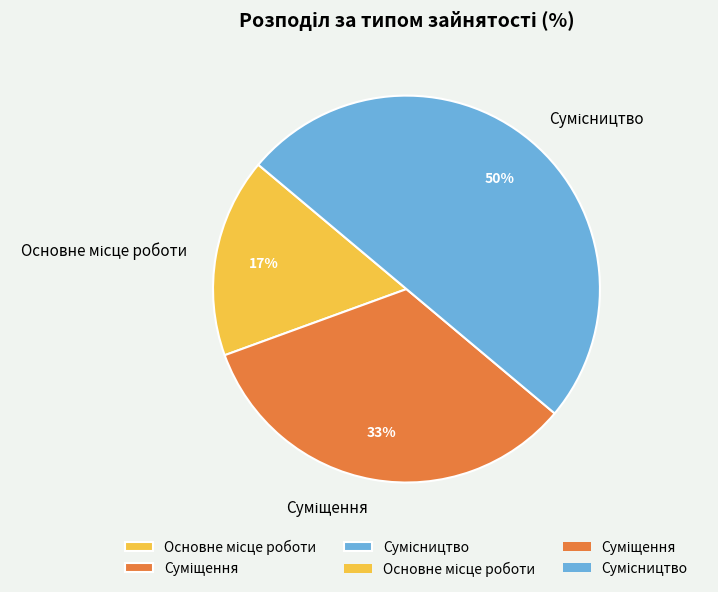

To the nearest percent, what is the difference between the largest and smallest slice percentages?

33%